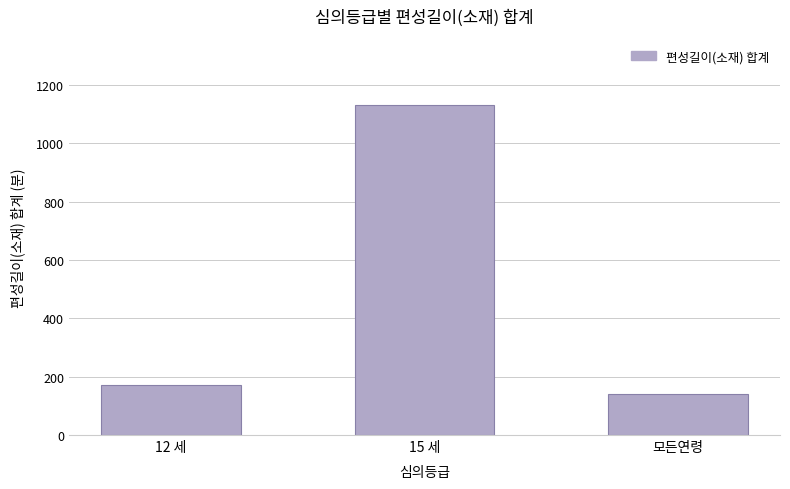

How many bars are there in total?

3